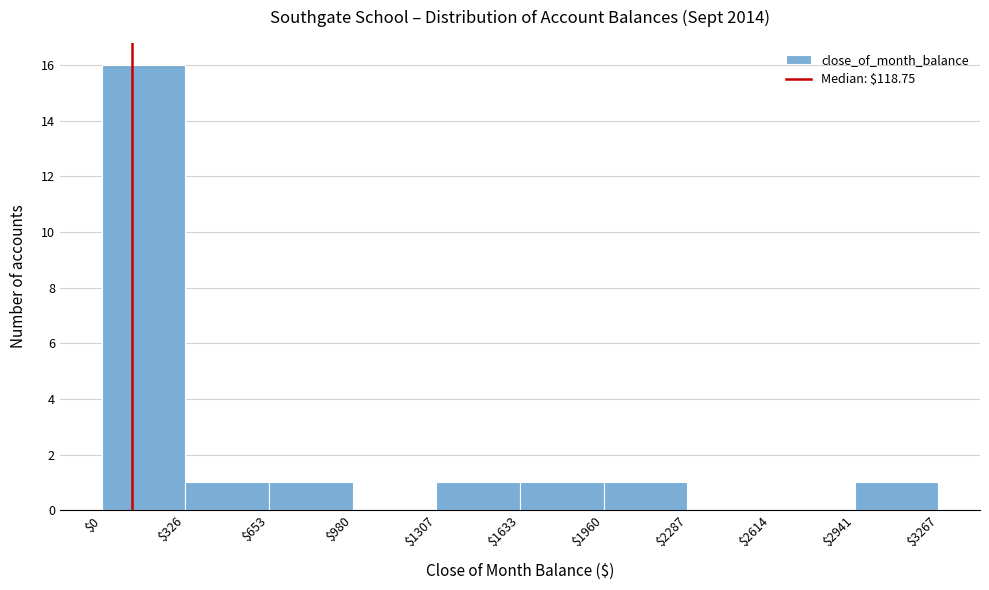

Reading left to right, list every bar in this chart as the range it spans on the x-axis followed by its height. The values are not printed on the chart, so give them approximately, as read against the axis.

$0 to $326: 16
$326 to $653: 1
$653 to $980: 1
$980 to $1307: 0
$1307 to $1633: 1
$1633 to $1960: 1
$1960 to $2287: 1
$2287 to $2614: 0
$2614 to $2941: 0
$2941 to $3267: 1